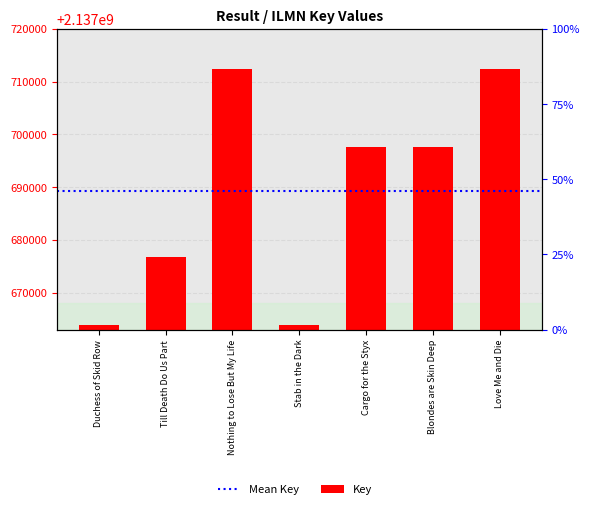

Rank the categories by value from highest to lowest.

Nothing to Lose But My Life, Love Me and Die, Cargo for the Styx, Blondes are Skin Deep, Till Death Do Us Part, Duchess of Skid Row, Stab in the Dark